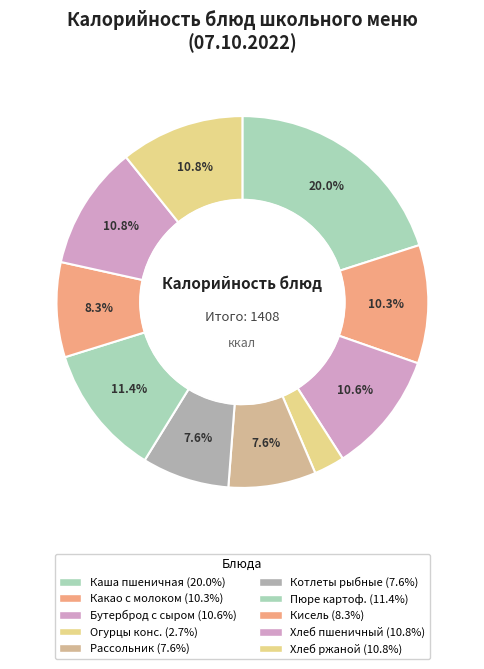

How many slices are in this pie chart?

10